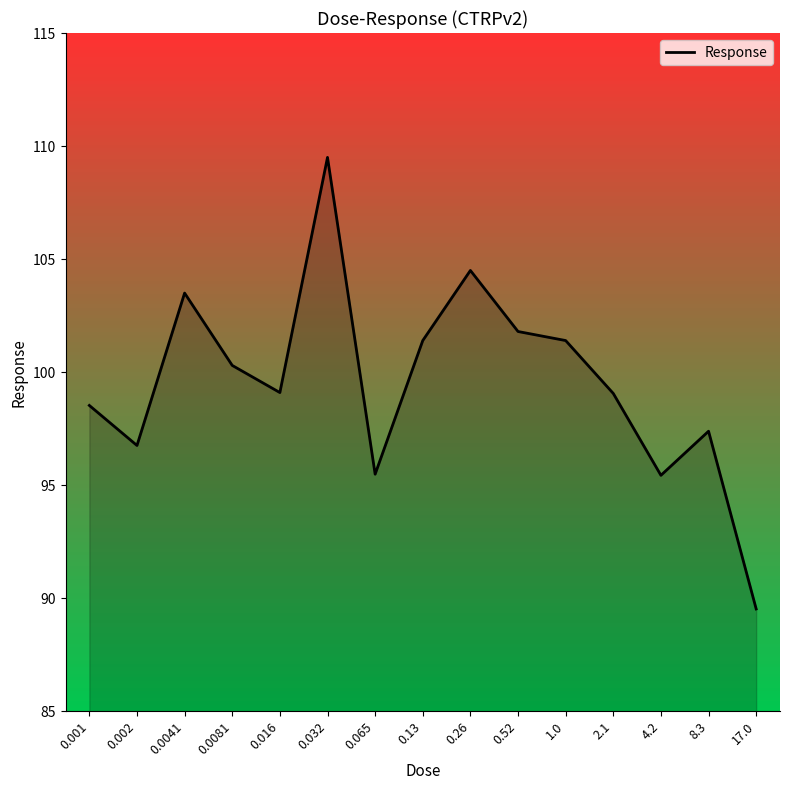

Approximately how many times larger is the value at 0.016 compared to 0.26?

0.9